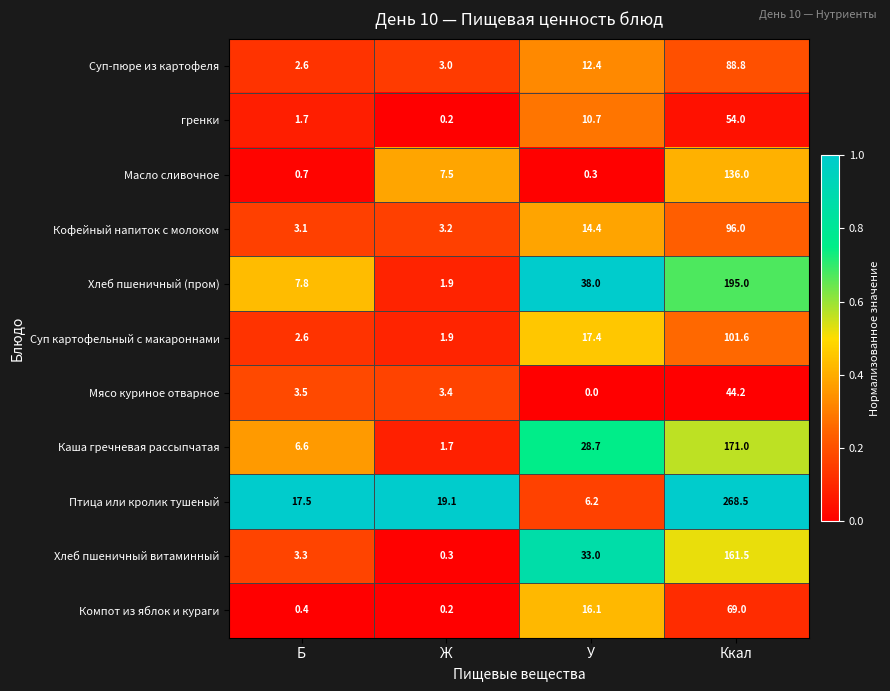

What is the total value across all series at Ж?

42.4